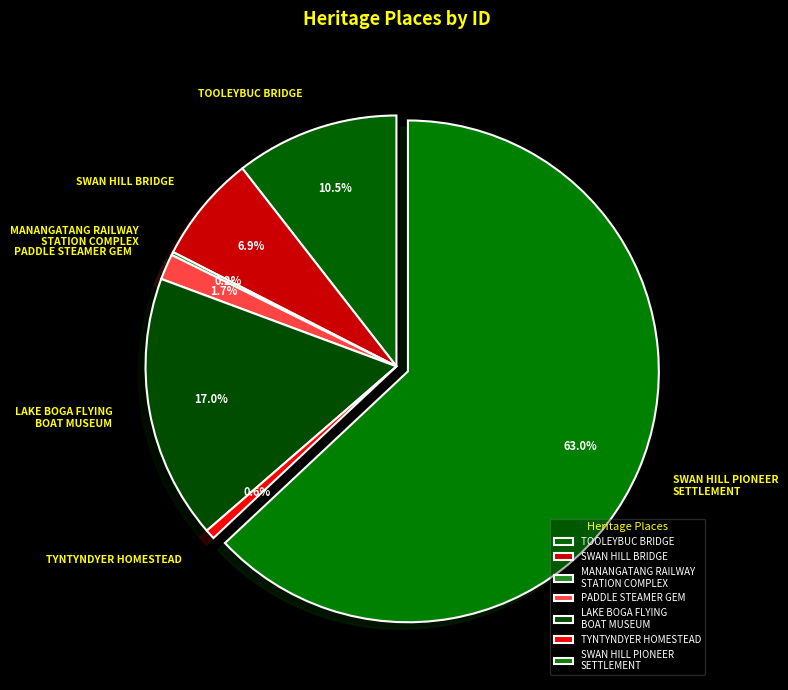

Is there any slice that represents more than half of the pie?

Yes